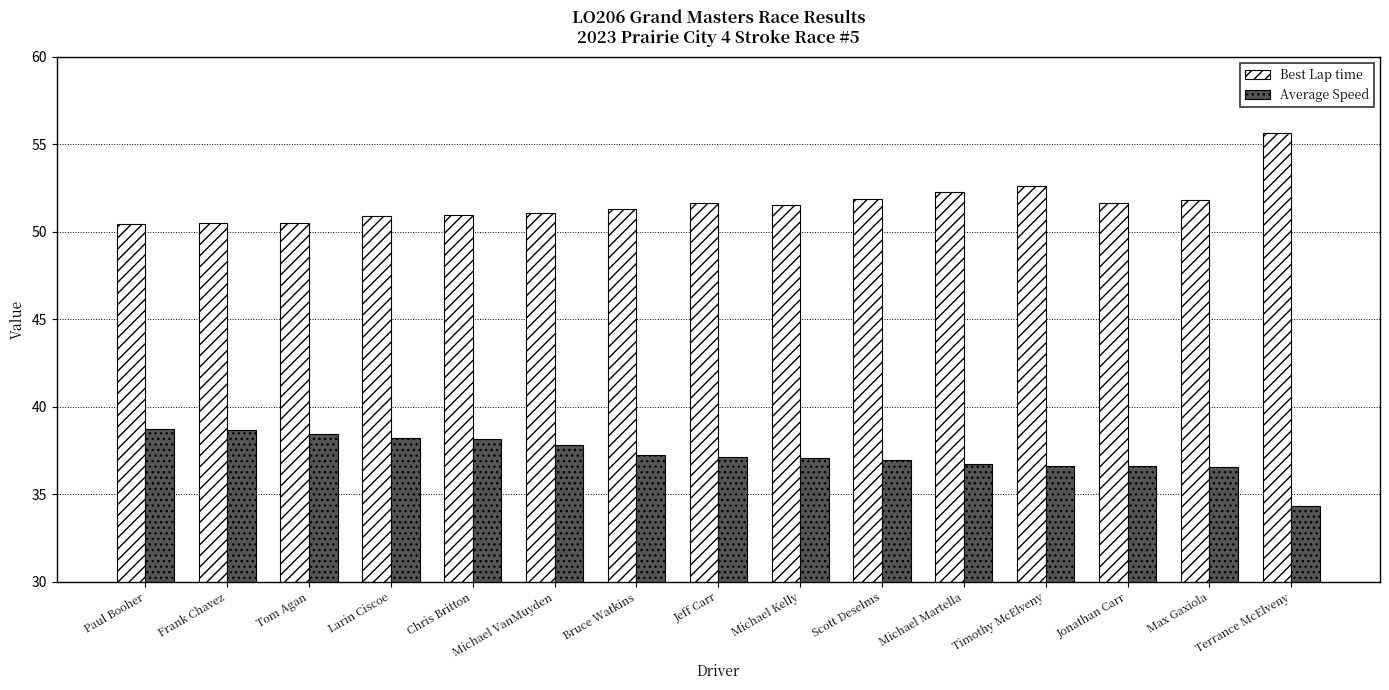

Read the Average Speed value at Max Gaxiola.

36.6